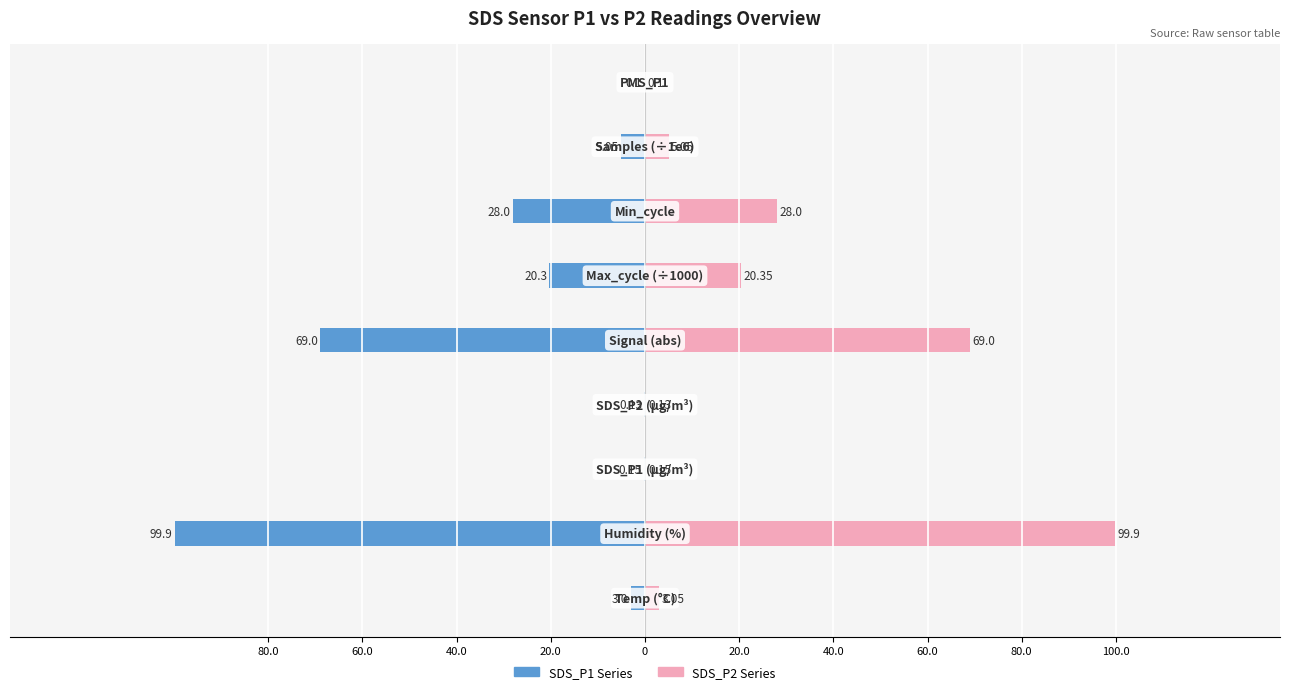

The value of SDS_P2 Series at 80.0 is 0.2. True or false?

False